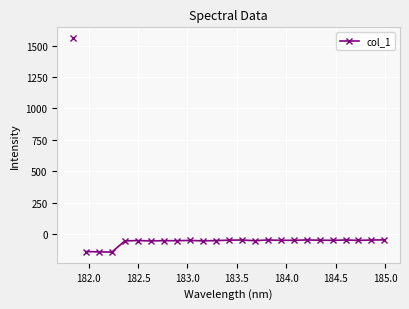

How many series are shown in this chart?

1